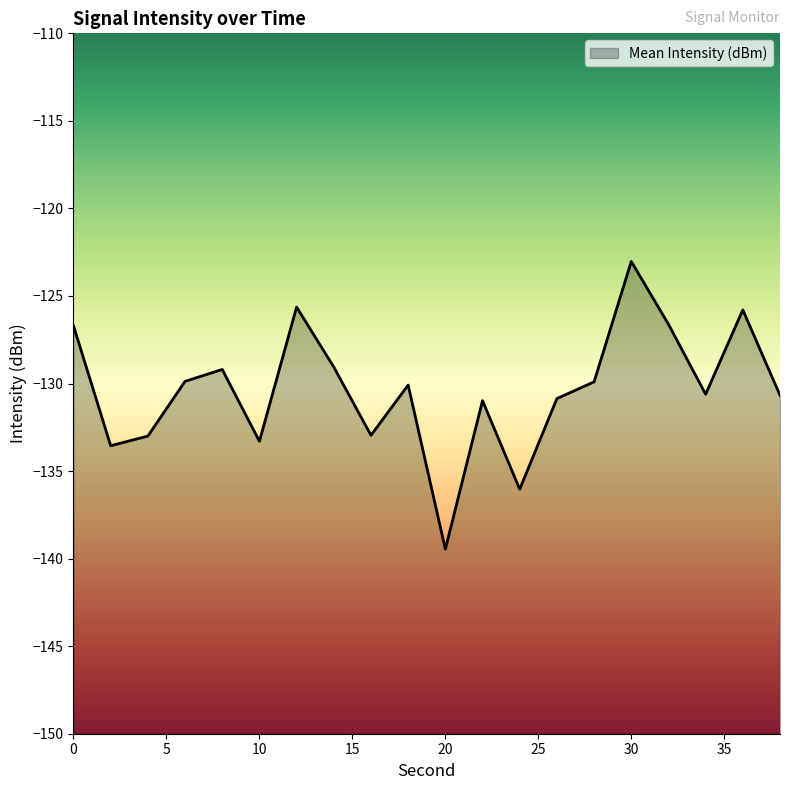

Does the chart display data point markers on the line(s)?

No